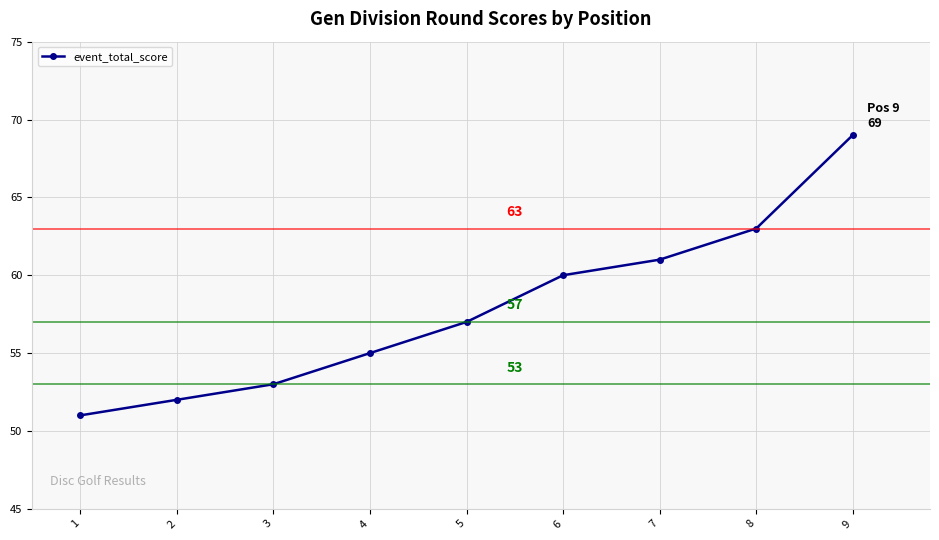

What is the minimum value shown in the chart?

51